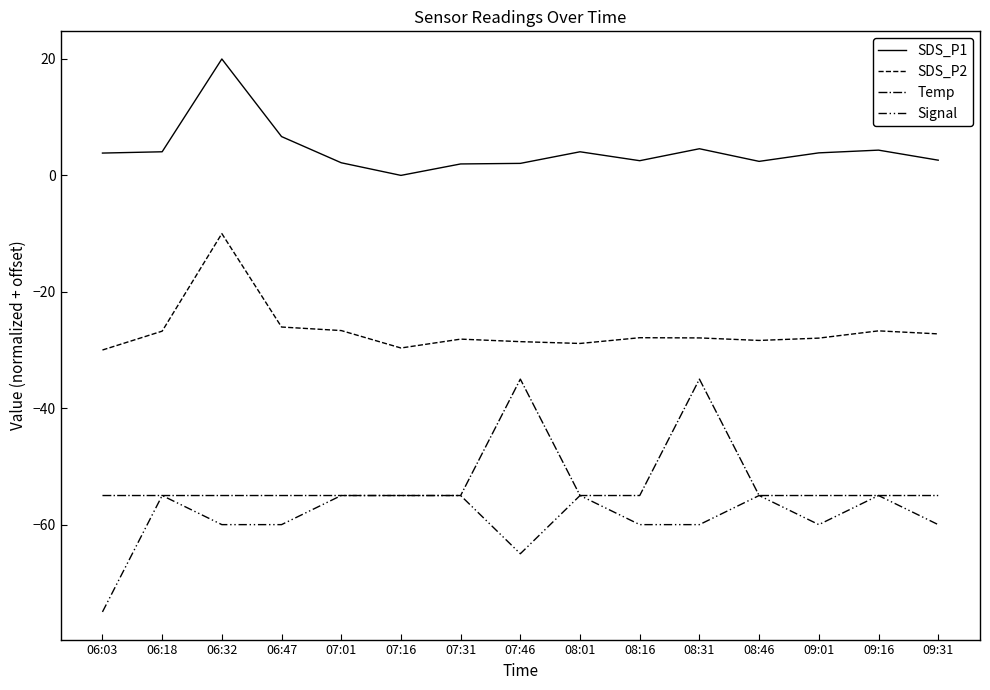

In Signal, how many points are lower than both neighbors (excluding endpoints)?

2